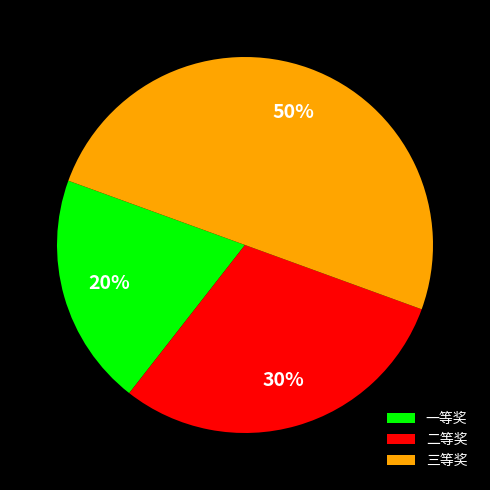

Does 一等奖 account for over 50% of the chart?

No